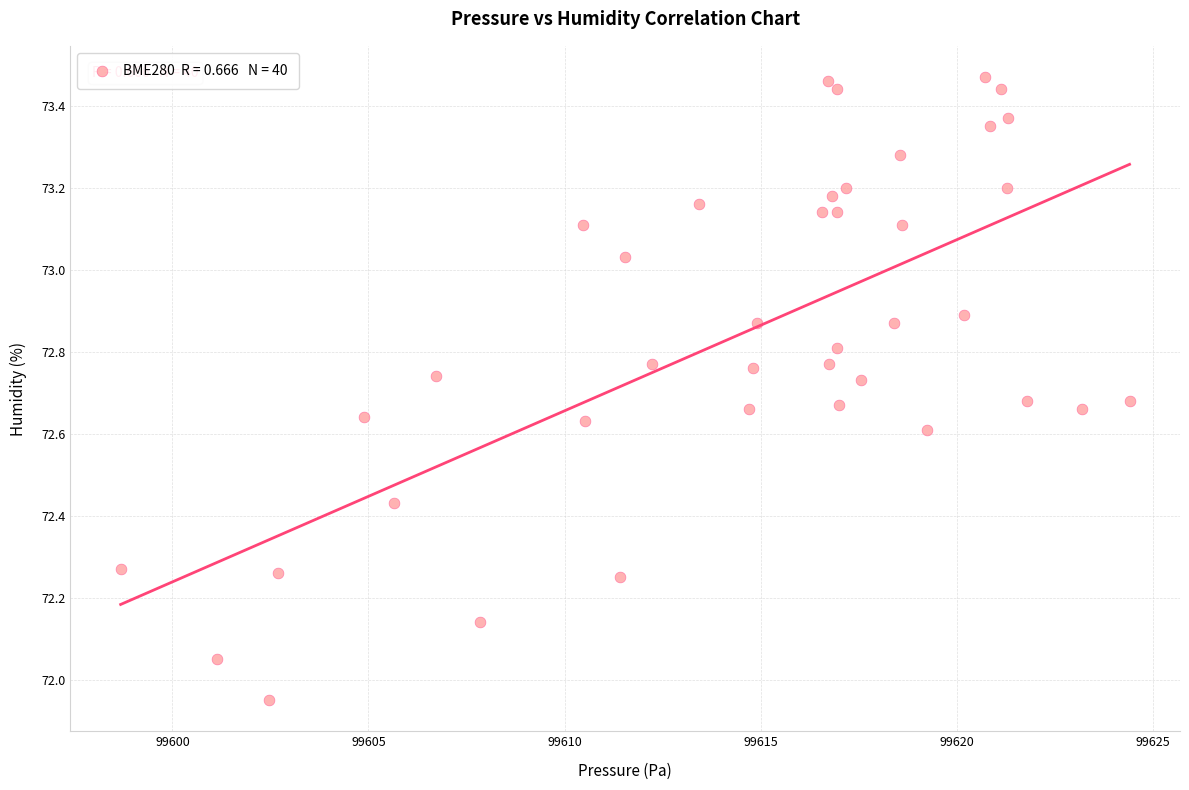

What is the range of Y values (max minus min)?

1.5